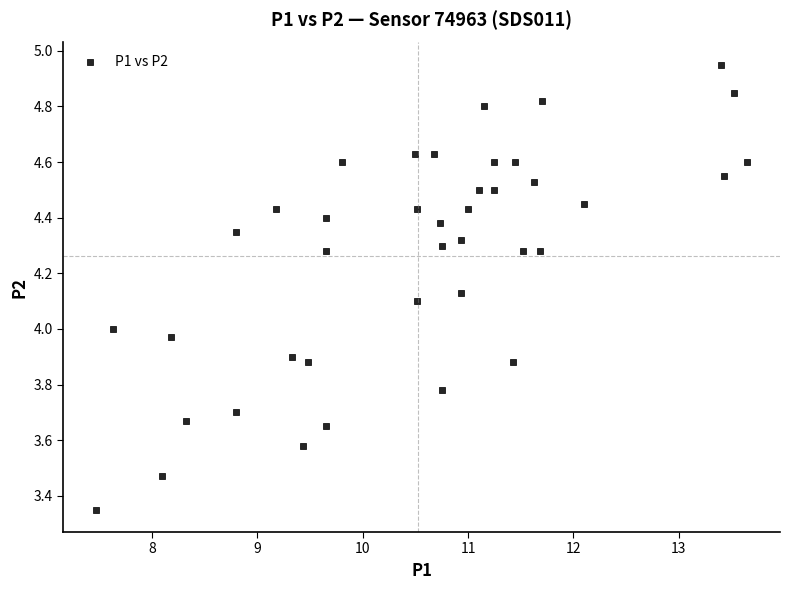

What is the range of Y values (max minus min)?

1.6